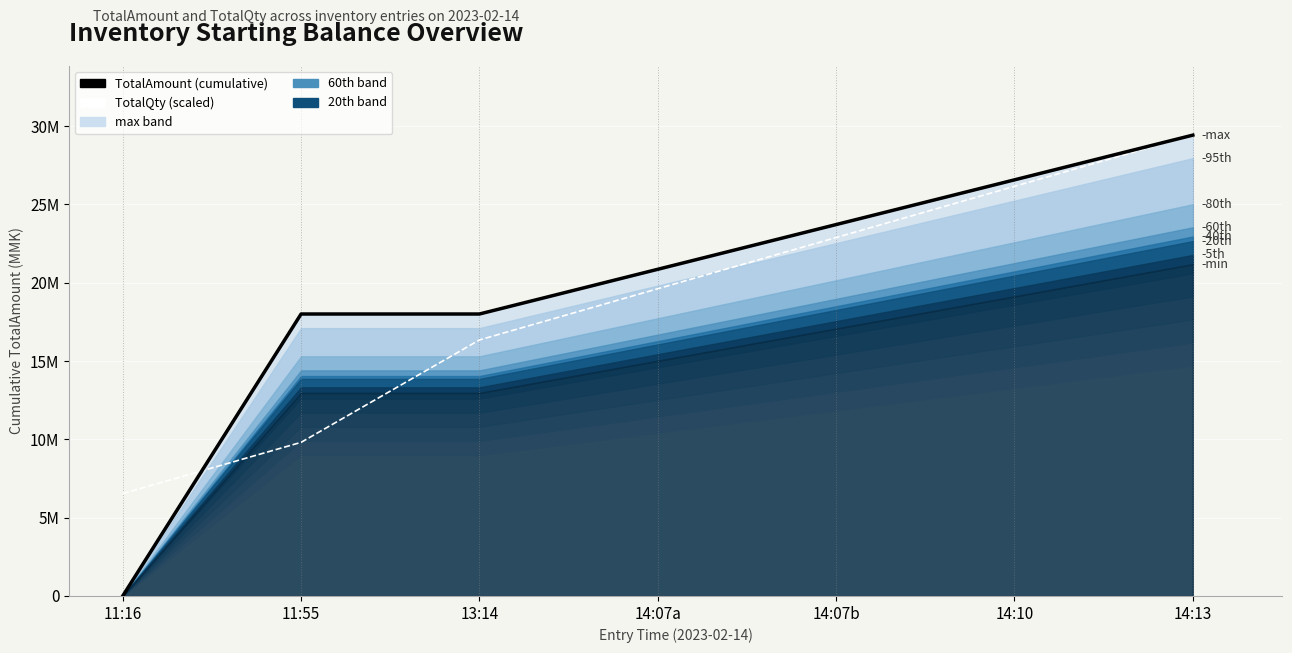

At which label is TotalAmount (cumulative) closest to 14709600?

11:55